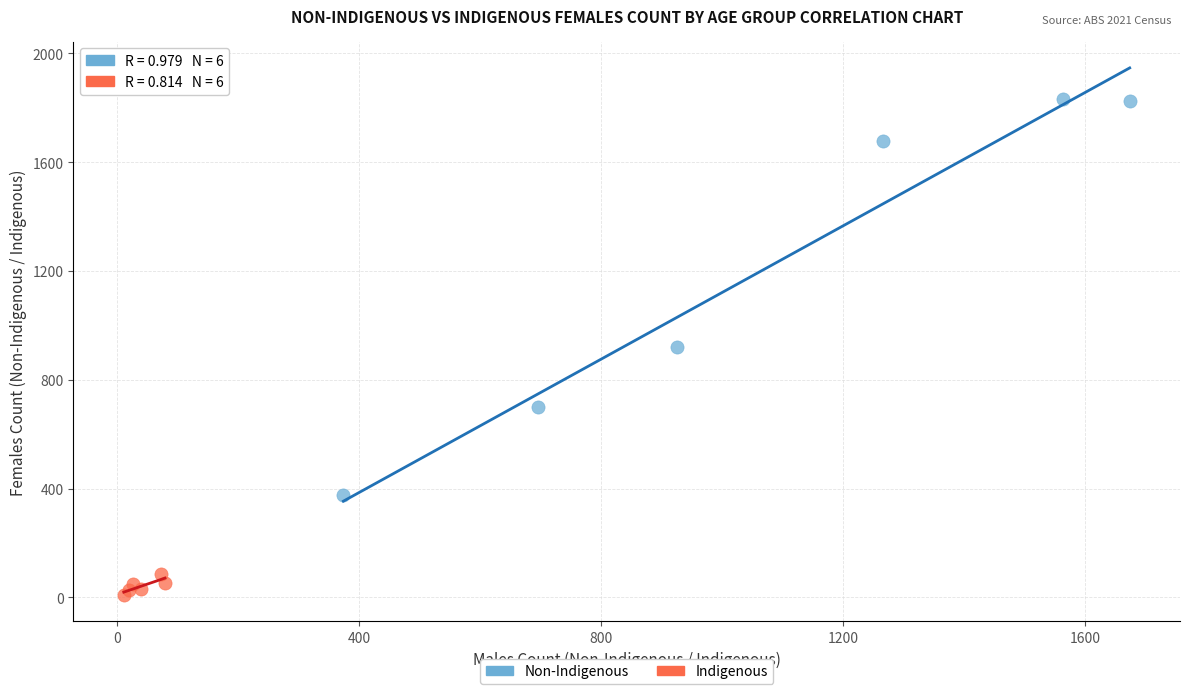

What are all the series names shown in the legend?

Non-Indigenous, Indigenous